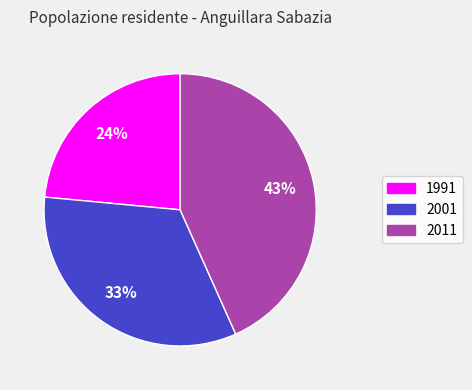

Does 1991 represent more than half of the total?

No